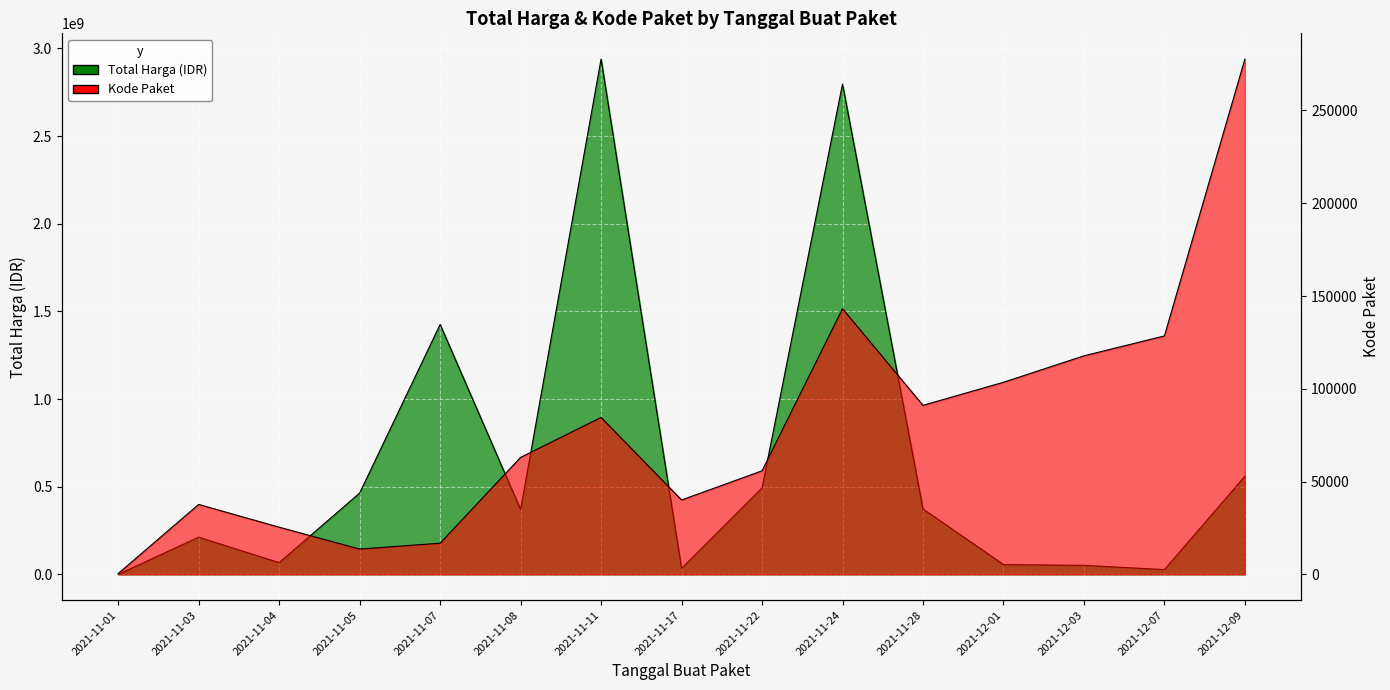

How many lines are shown in the chart?

2